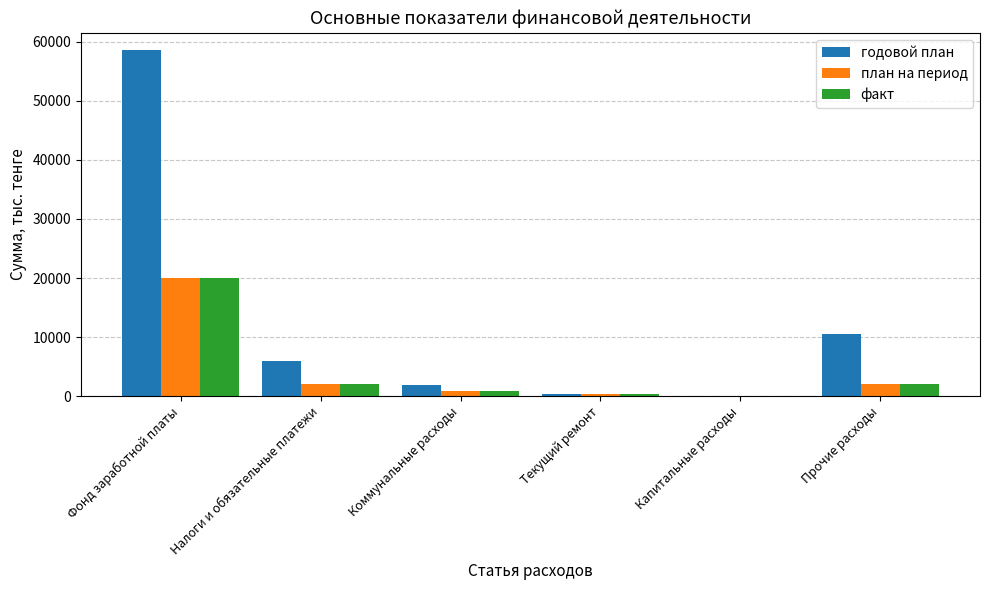

What is the total value across all series at Коммунальные расходы?

3393